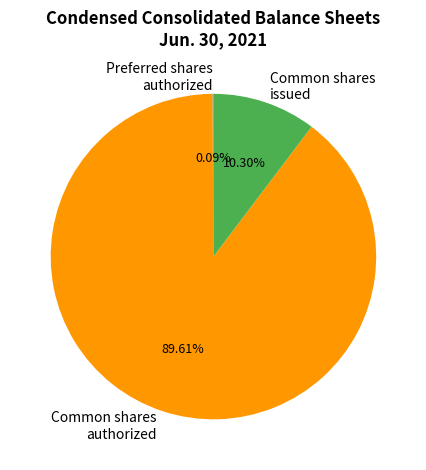

Do Common shares authorized and Common shares issued together represent more than half of the pie?

Yes